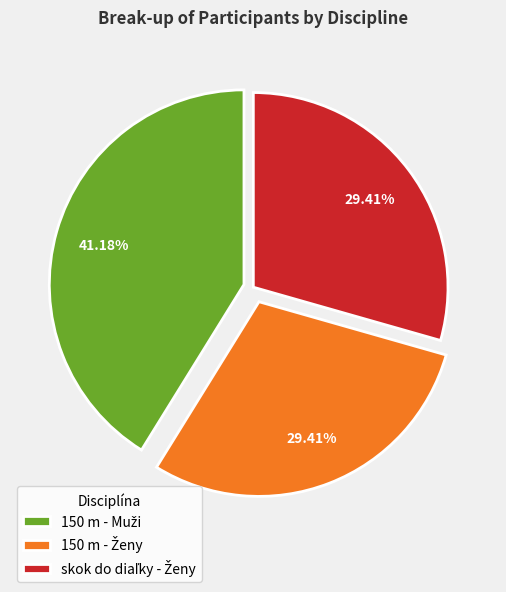

Is there any slice that represents more than half of the pie?

No